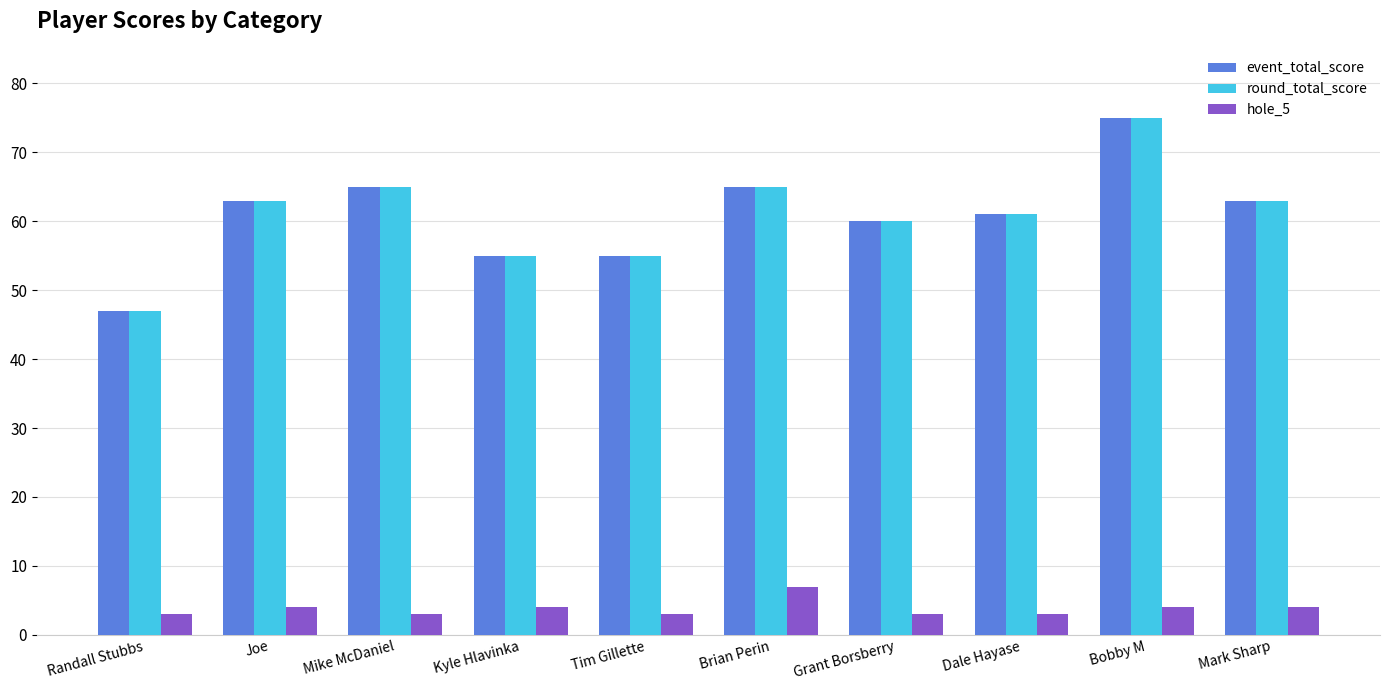

Reading right to left, list all the values displayed in this chart.

event_total_score: Mark Sharp=63	Bobby M=75	Dale Hayase=61	Grant Borsberry=60	Brian Perin=65	Tim Gillette=55	Kyle Hlavinka=55	Mike McDaniel=65	Joe=63	Randall Stubbs=47
round_total_score: Mark Sharp=63	Bobby M=75	Dale Hayase=61	Grant Borsberry=60	Brian Perin=65	Tim Gillette=55	Kyle Hlavinka=55	Mike McDaniel=65	Joe=63	Randall Stubbs=47
hole_5: Mark Sharp=4	Bobby M=4	Dale Hayase=3	Grant Borsberry=3	Brian Perin=7	Tim Gillette=3	Kyle Hlavinka=4	Mike McDaniel=3	Joe=4	Randall Stubbs=3